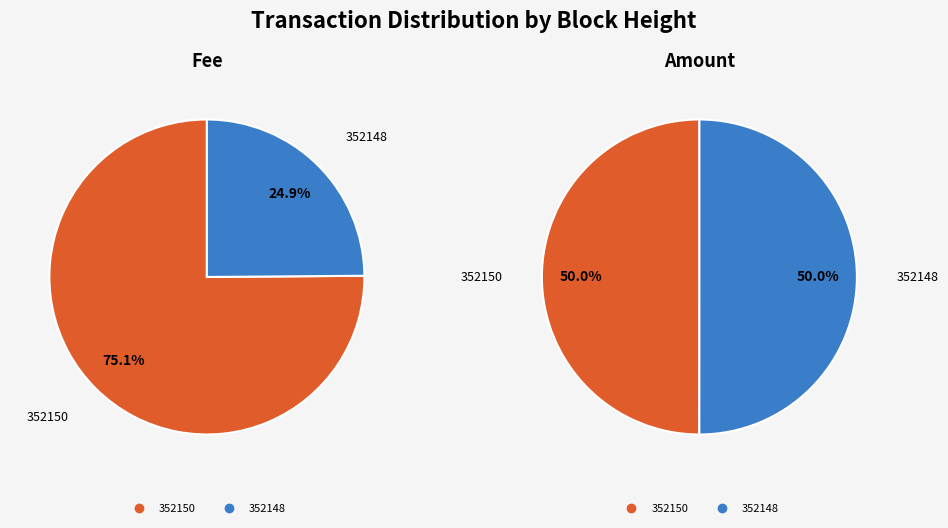

What percentage is NOT represented by 352150?

24.9%